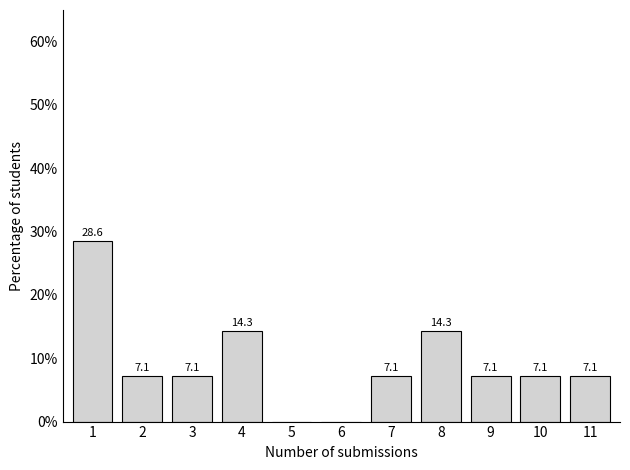

Reading left to right, extract all data points from this chart.

1=28.6	2=7.1	3=7.1	4=14.3	5=0.0	6=0.0	7=7.1	8=14.3	9=7.1	10=7.1	11=7.1